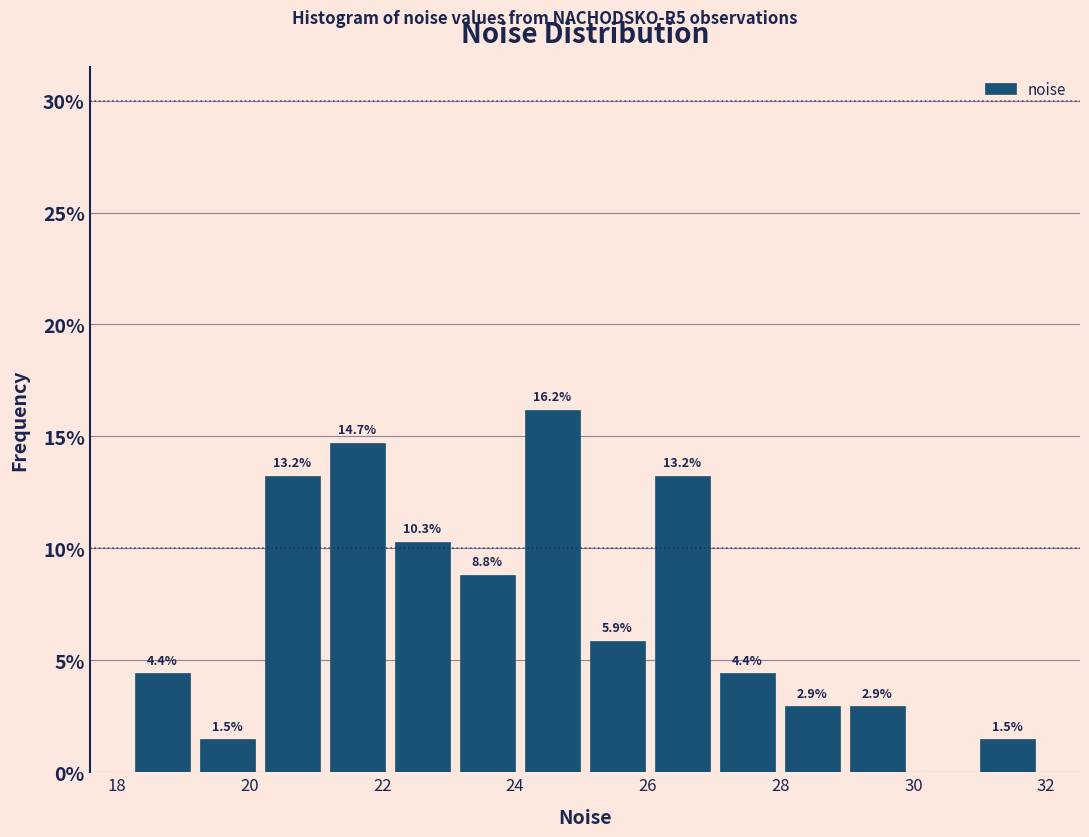

Over which range of the x-axis is the bar tallest?

24.0 to 25.0